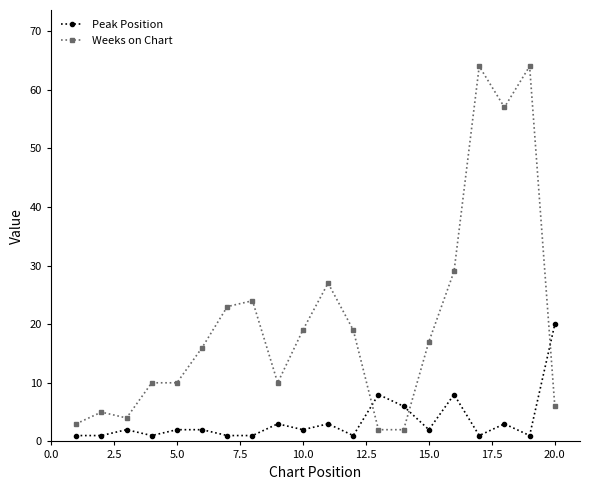

Which series has the largest range (max minus min)?

Weeks on Chart